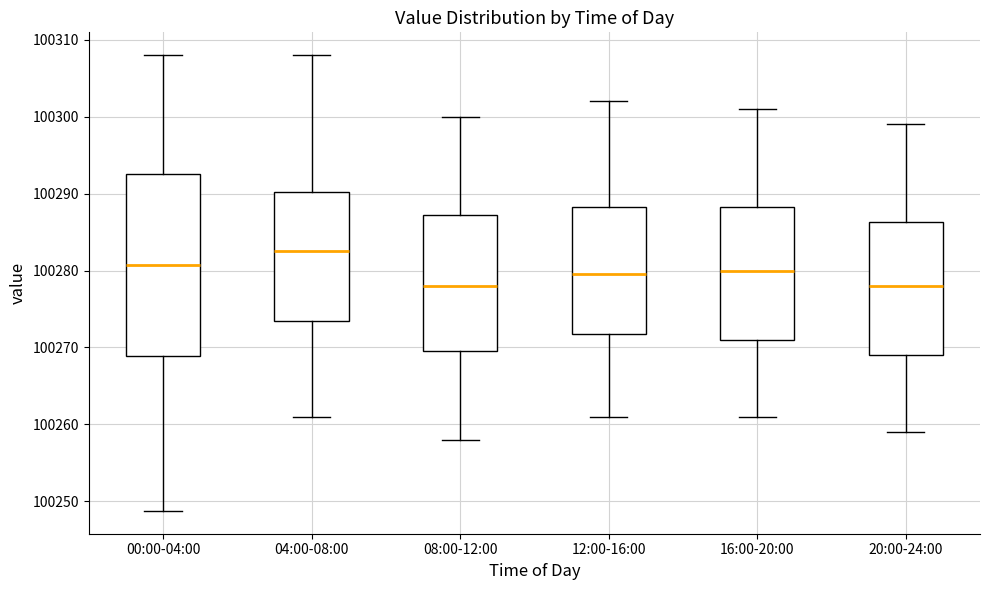

Reading left to right, read every box against the y-axis: the position of its median line, the range the box covers, and the ends of its whiskers. The values are not printed on the chart, so give them approximately, as read against the axis.

00:00-04:00: median 100281, box 100269 to 100293, whiskers 100249 to 100308
04:00-08:00: median 100283, box 100274 to 100290, whiskers 100261 to 100308
08:00-12:00: median 100278, box 100270 to 100287, whiskers 100258 to 100300
12:00-16:00: median 100280, box 100272 to 100288, whiskers 100261 to 100302
16:00-20:00: median 100280, box 100271 to 100288, whiskers 100261 to 100301
20:00-24:00: median 100278, box 100269 to 100286, whiskers 100259 to 100299